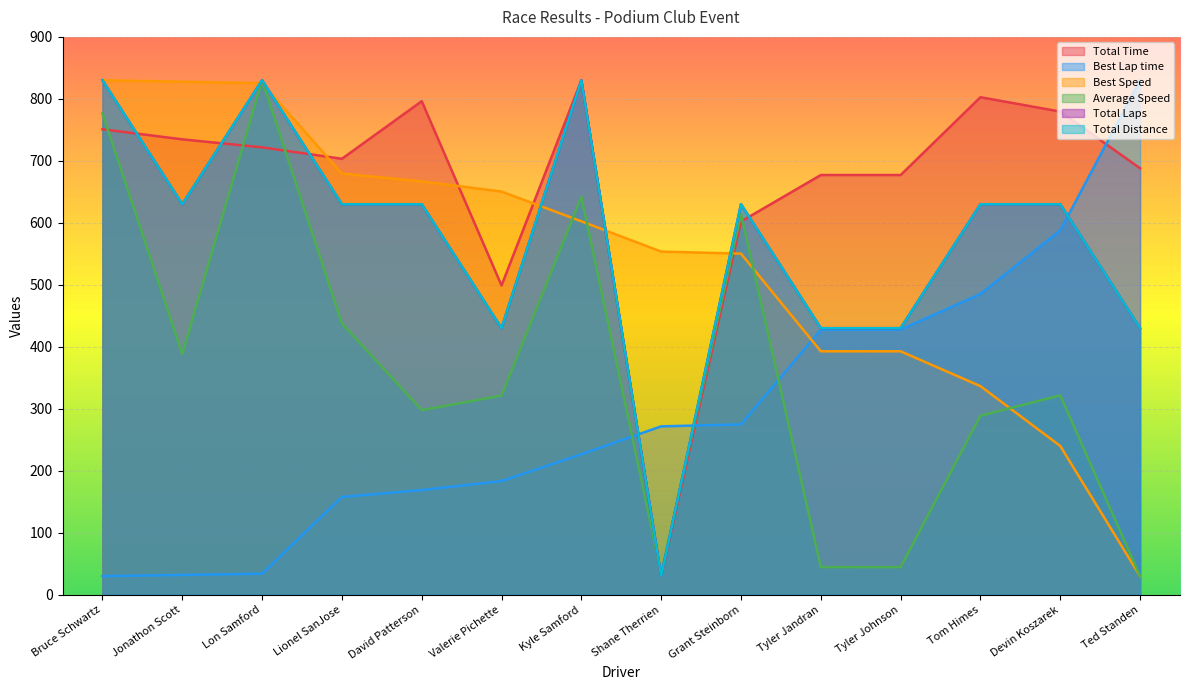

What is the sum of the Total Laps values at Jonathon Scott and David Patterson?

1260.0